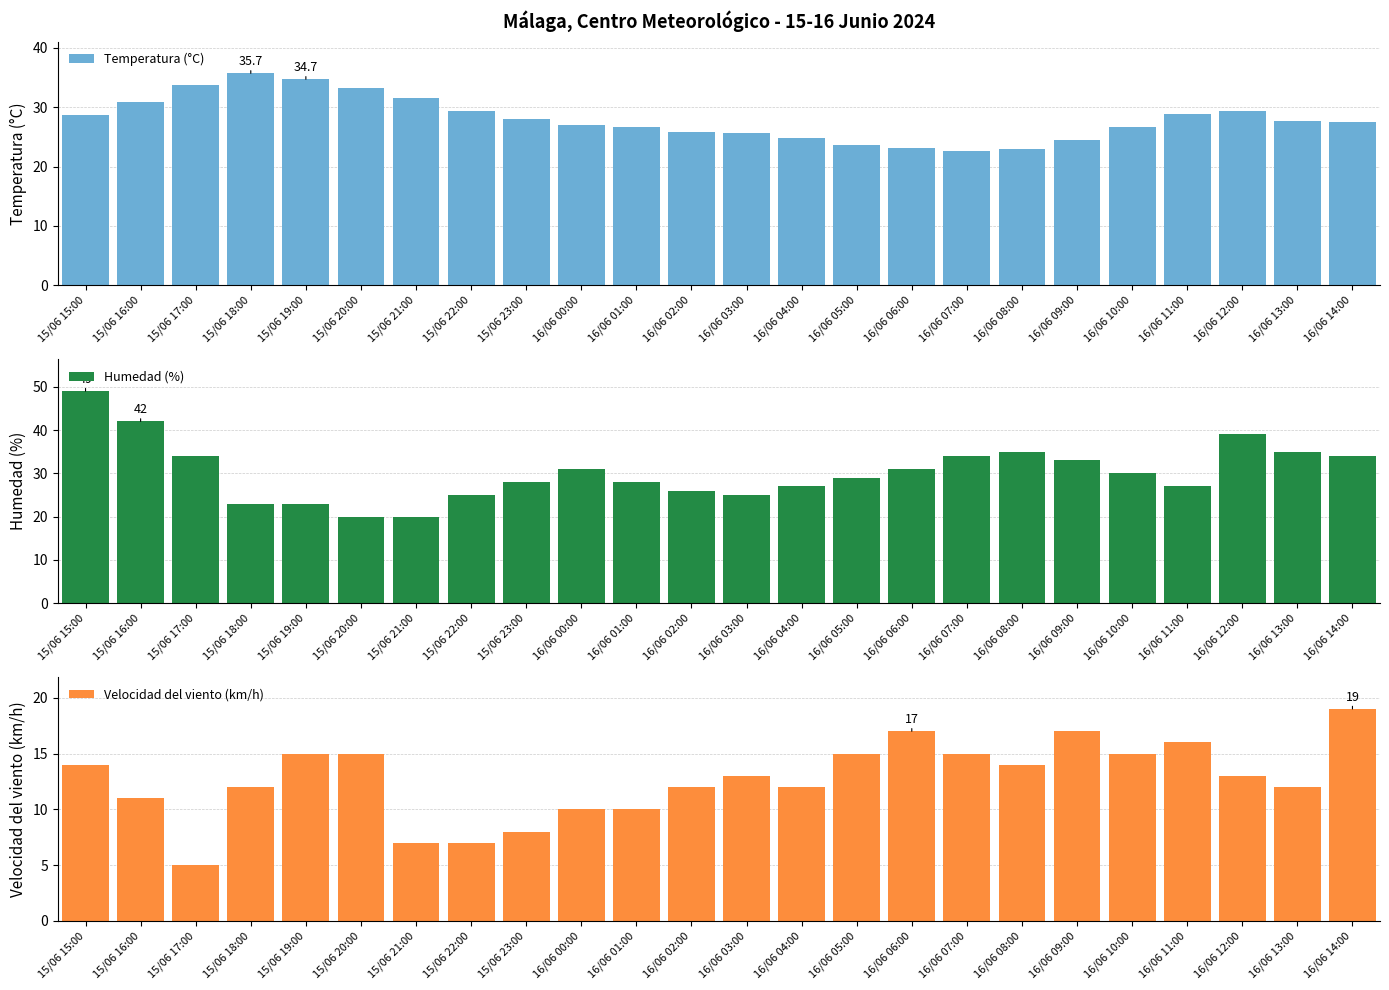

What is the difference between the maximum and minimum values in the Temperatura (°C) series?

13.1